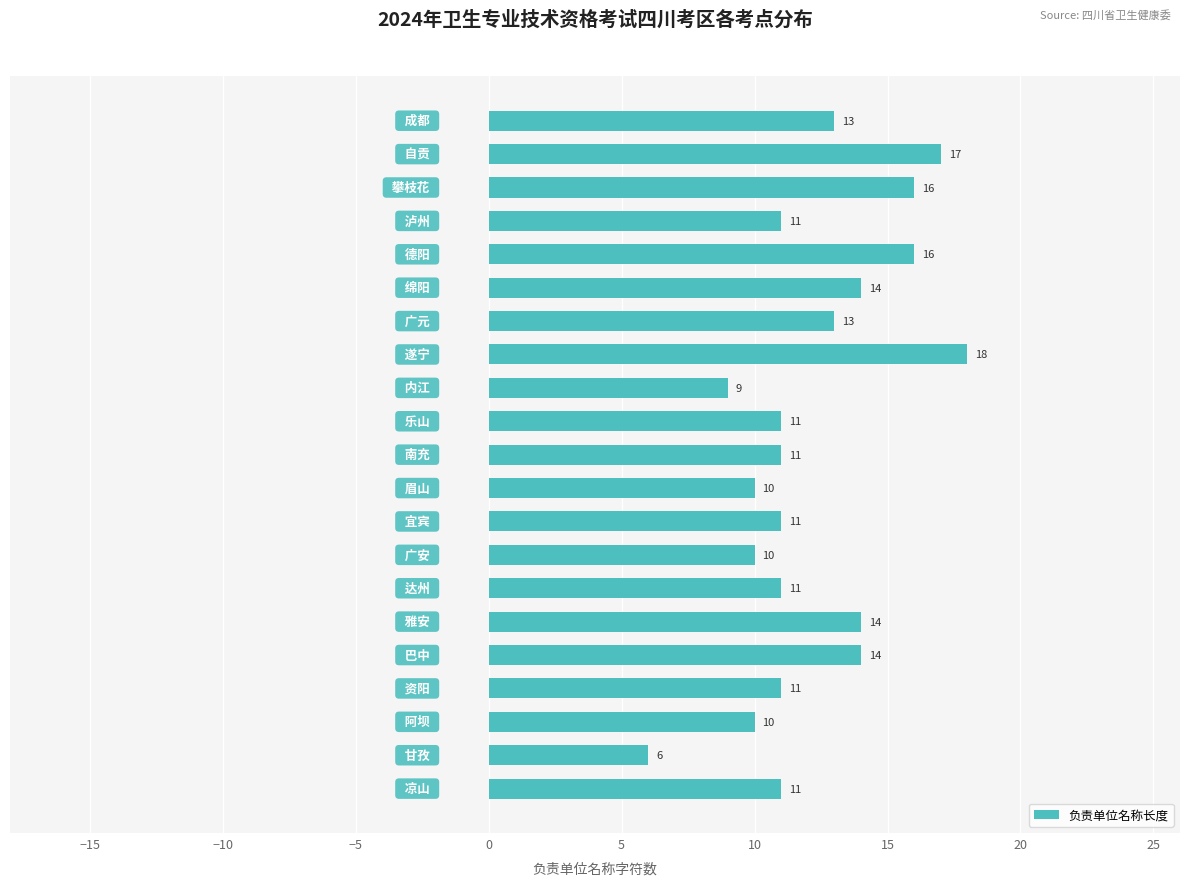

Reading bottom to top, transcribe all the data shown in this chart.

11	6	10	11	14	14	11	10	11	10	11	11	9	18	13	14	16	11	16	17	13